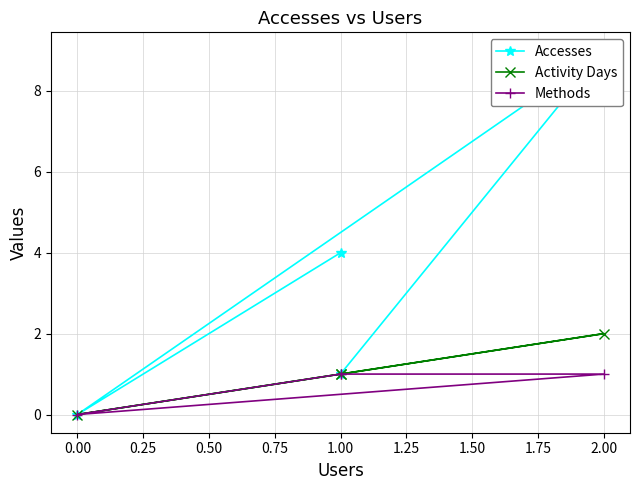

Reading left to right, what are all the values shown in this chart?

Accesses: 4	0	9	1
Activity Days: 1	0	2	1
Methods: 1	0	1	1